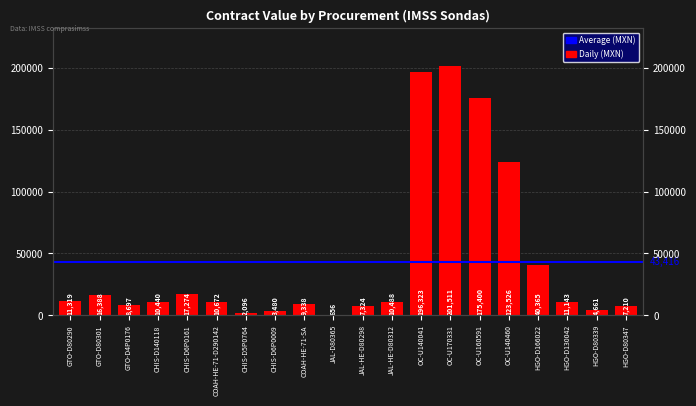

What is the difference between the second highest and second lowest values?

194226.5